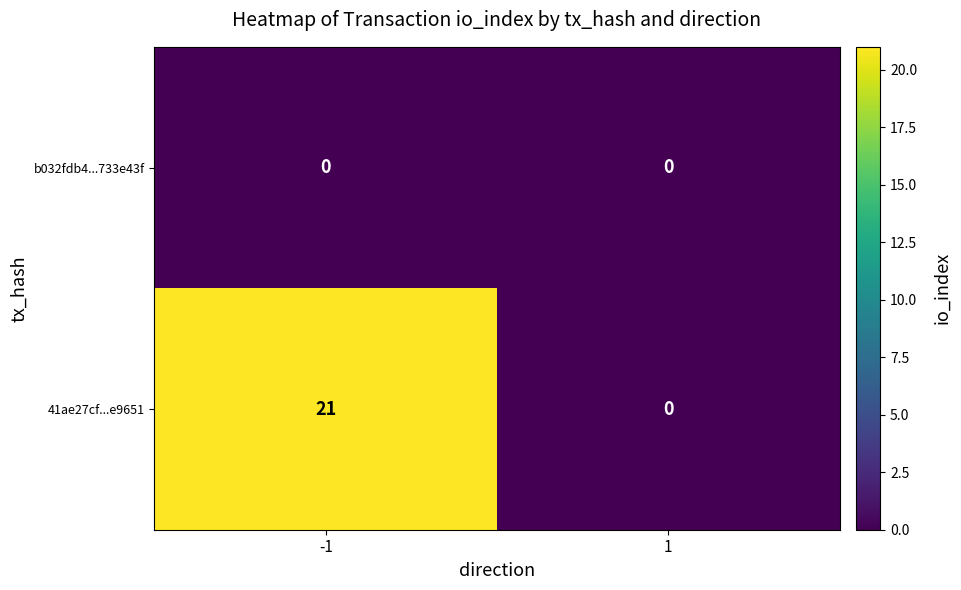

Between -1 and 1, which series saw the biggest shift?

41ae27cf...e9651